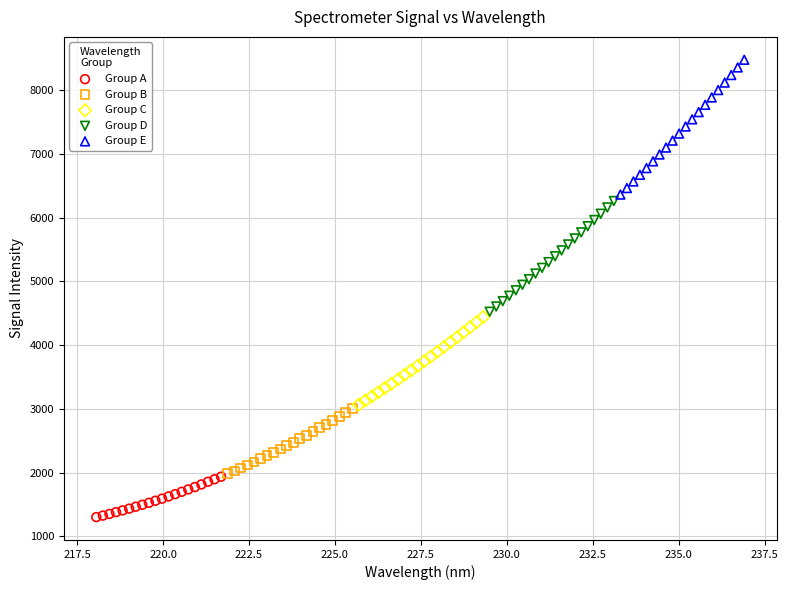

Which series contains the lowest Y value?

Group A